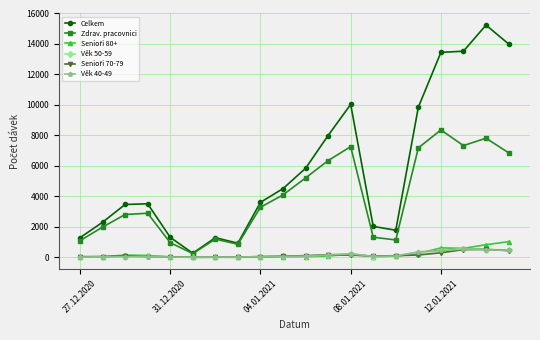

Which series has the largest total across all categories?

Celkem